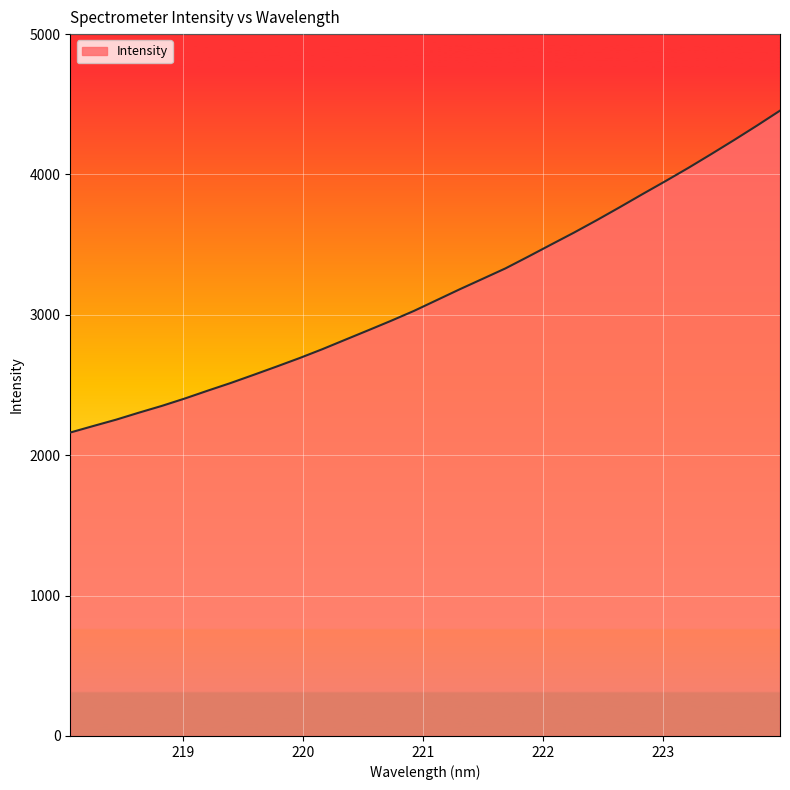

What is the smallest value displayed?

2161.7